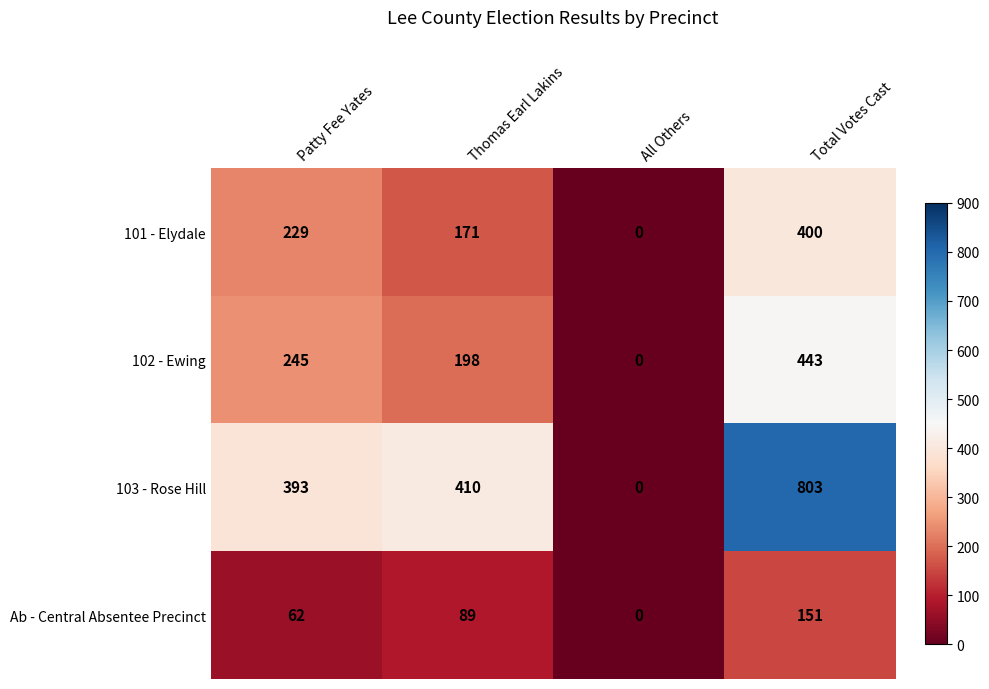

The 101 - Elydale series shows 284 at Thomas Earl Lakins. True or false?

False